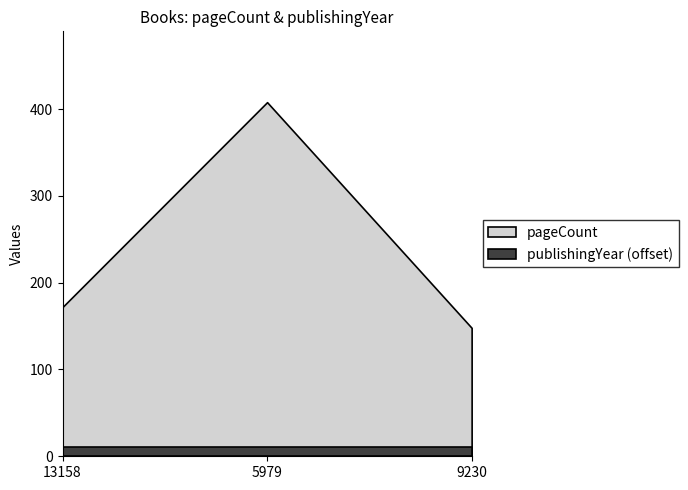

What is the value of the publishingYear point at the 2nd from the left?

1971